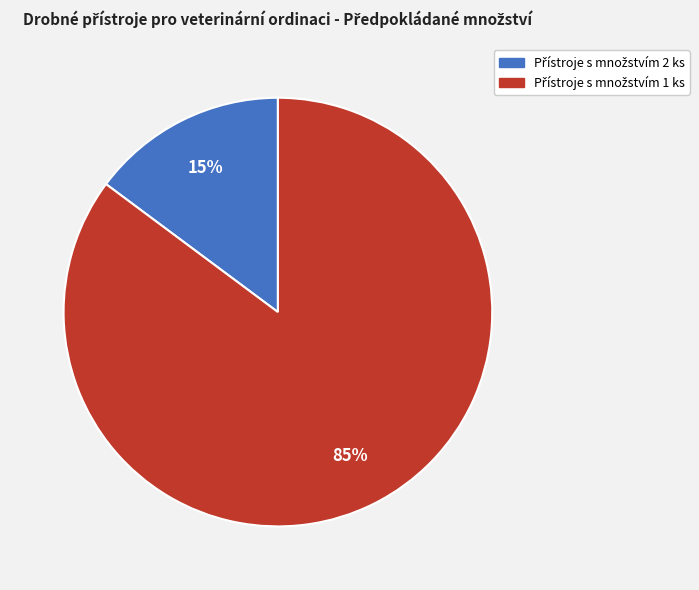

To the nearest percent, what is the difference between the largest and smallest slice percentages?

70%